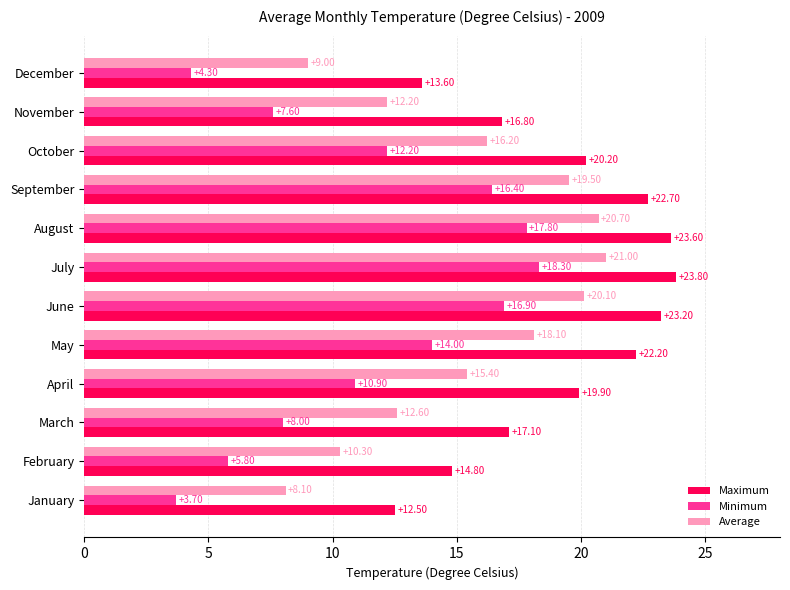

What is the difference between the maximum and second lowest values in the Minimum series?

14.0